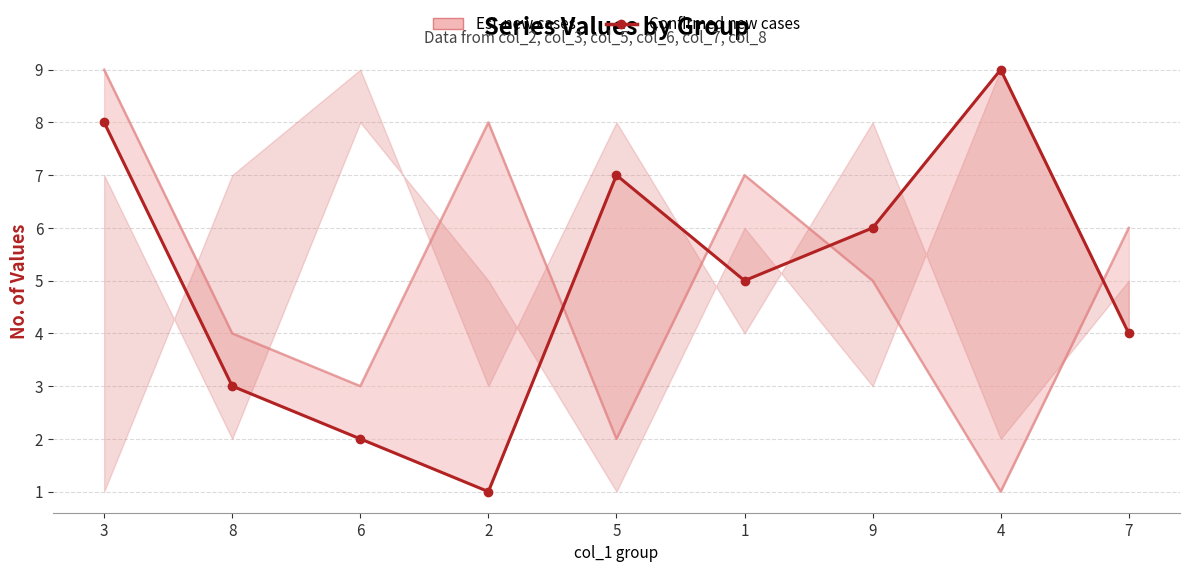

Rank the categories by value from lowest to highest.

2, 6, 8, 7, 1, 9, 5, 3, 4